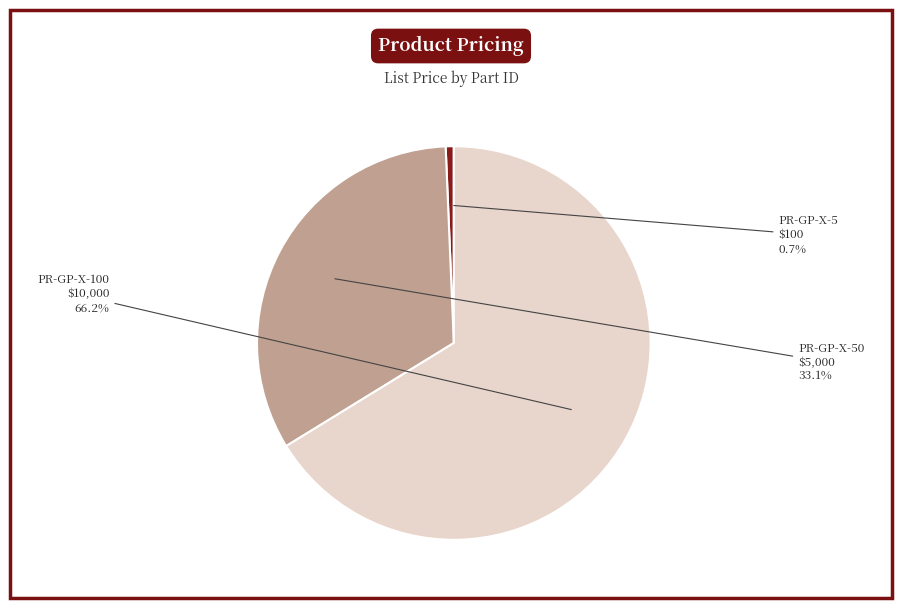

Rank the categories by value from highest to lowest.

PR-GP-X-100, PR-GP-X-50, PR-GP-X-5